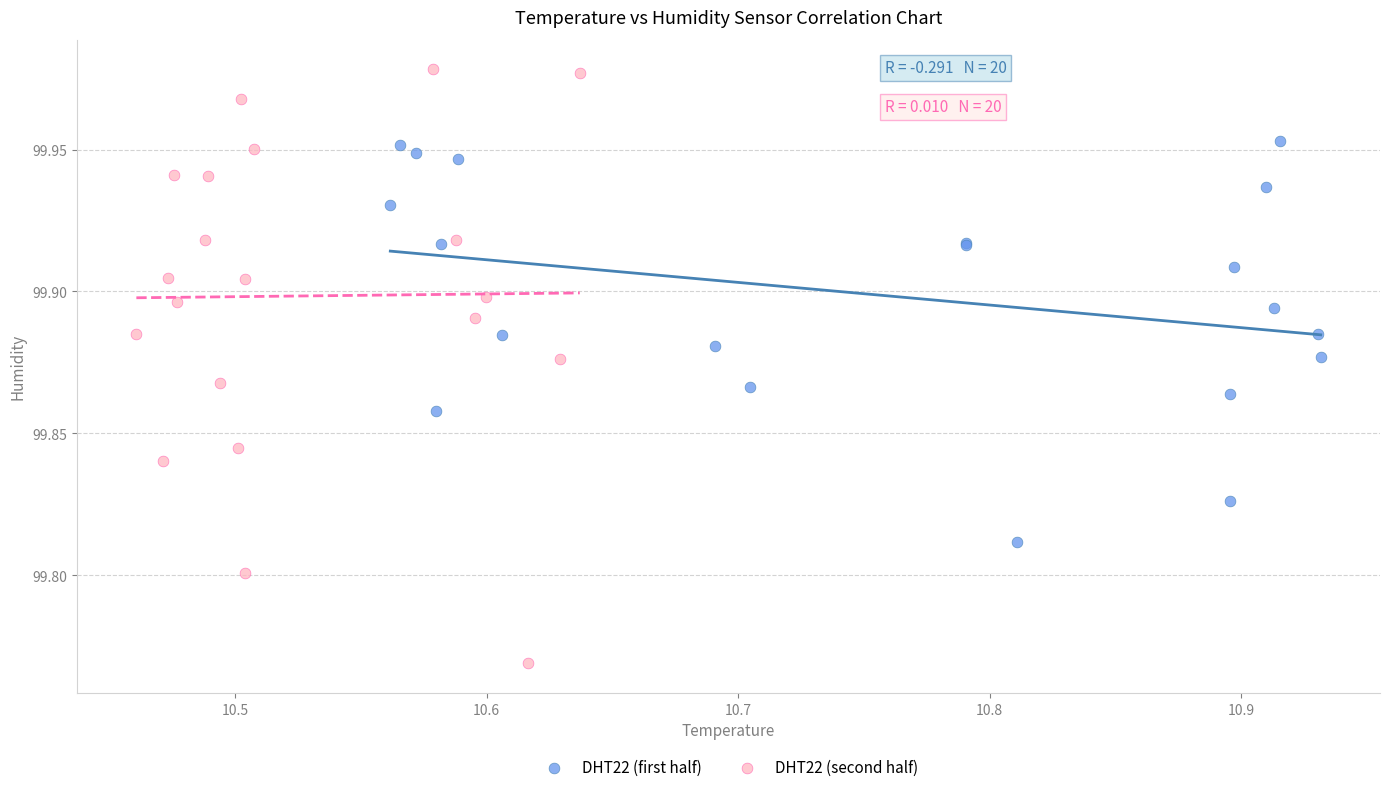

Which series reaches the minimum Y coordinate?

DHT22 (second half)